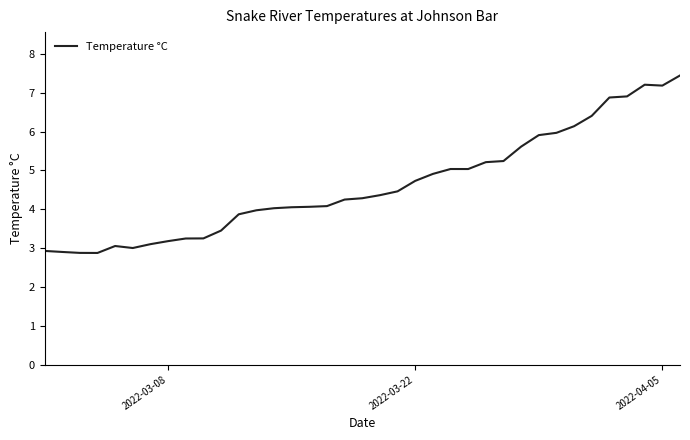

What is the smallest value displayed?

2.9